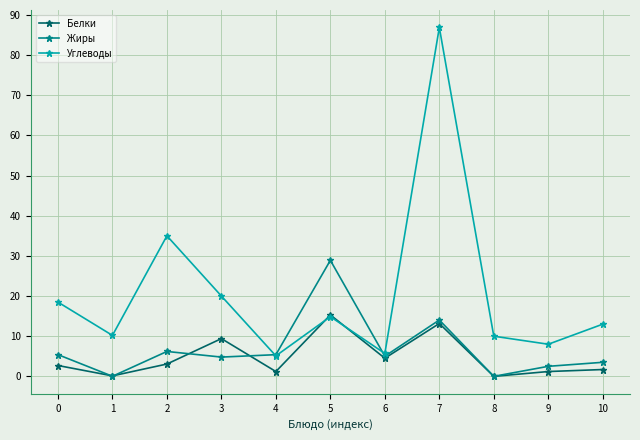

What is the average value of the Углеводы series?

20.7